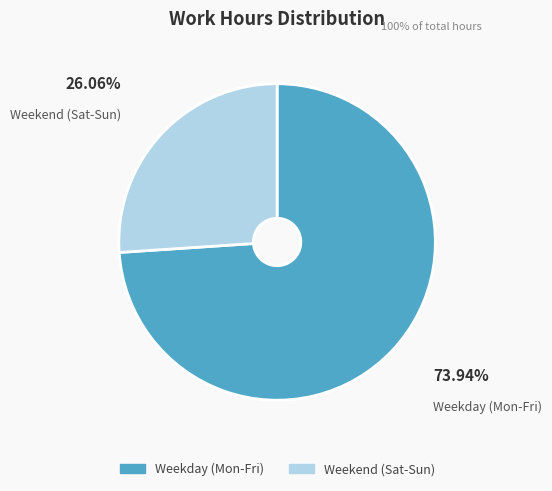

Is there a majority slice in this chart?

Yes